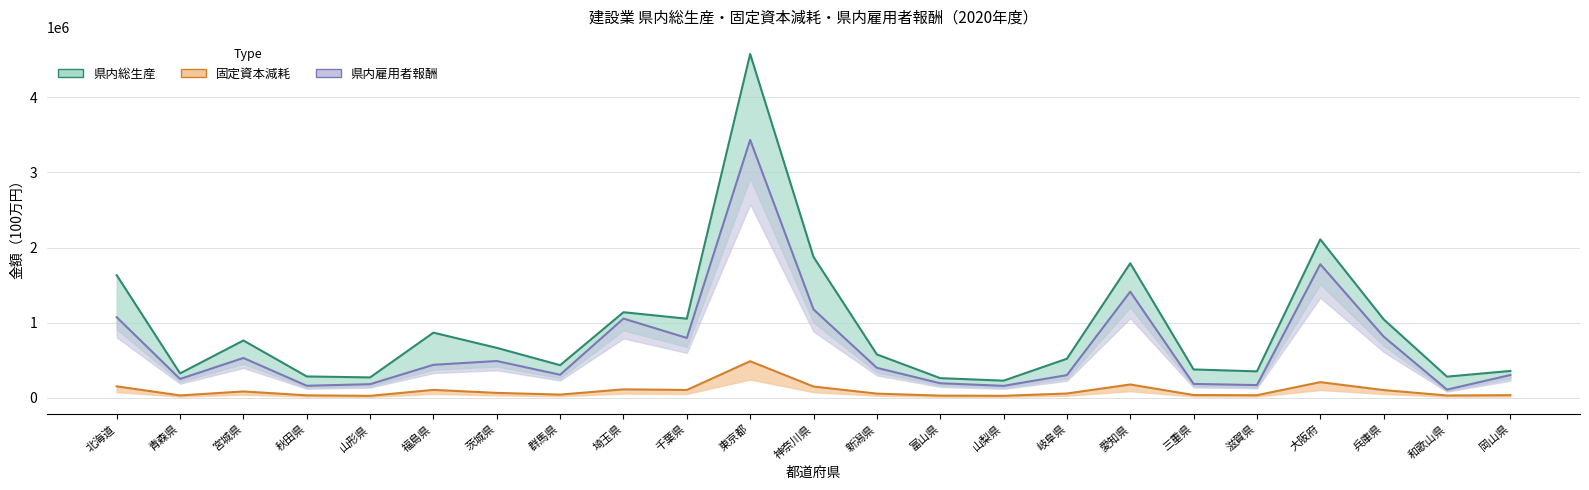

True or false: 県内雇用者報酬 and 県内総生産 cross at least once.

False